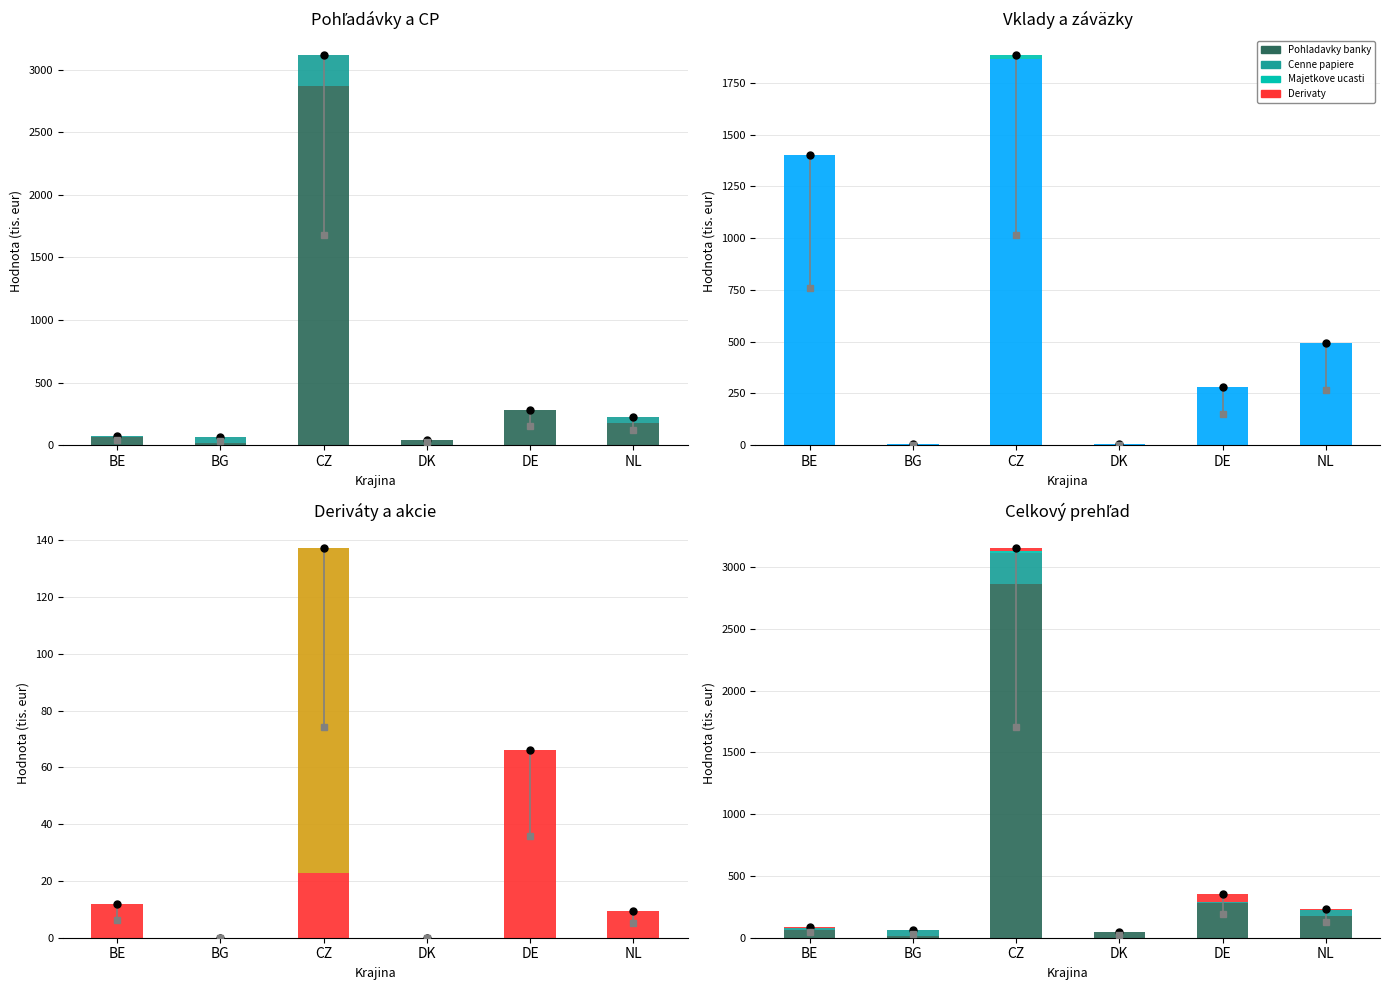

What is the label of the 3rd bar from the left?

CZ